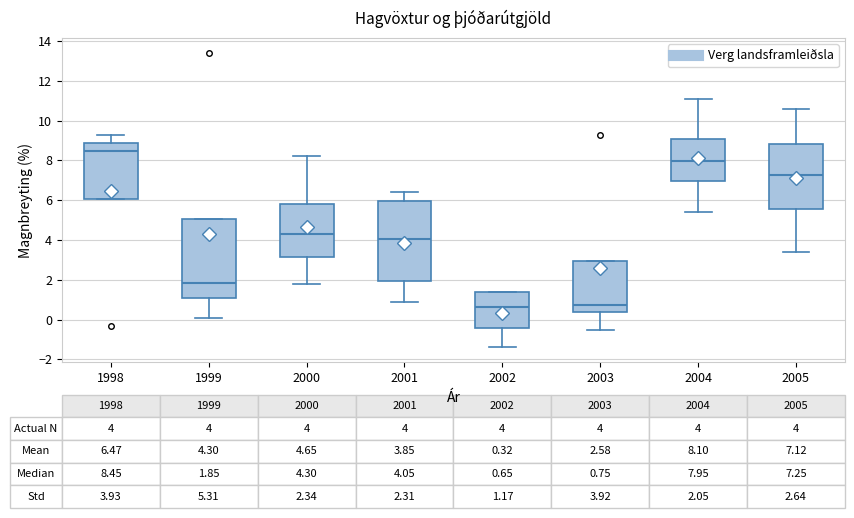

Which box has the highest median line?

1998